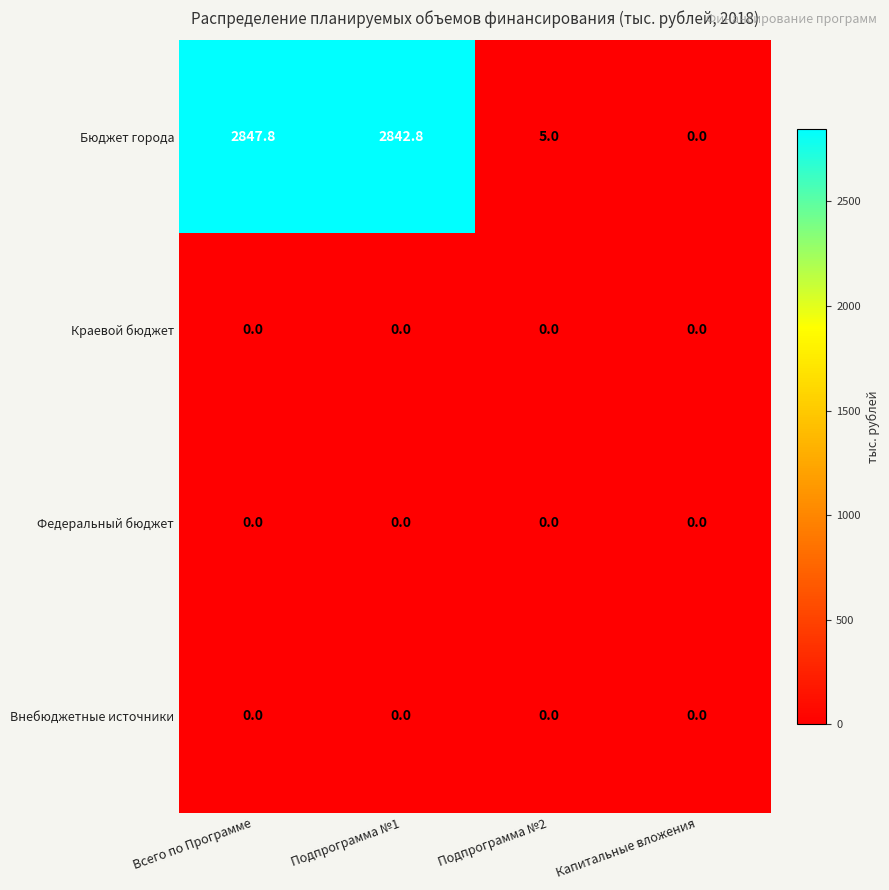

Reading right to left, what are all the values shown in this chart?

Бюджет города: 0.0	5.0	2842.8	2847.8
Краевой бюджет: 0.0	0.0	0.0	0.0
Федеральный бюджет: 0.0	0.0	0.0	0.0
Внебюджетные источники: 0.0	0.0	0.0	0.0